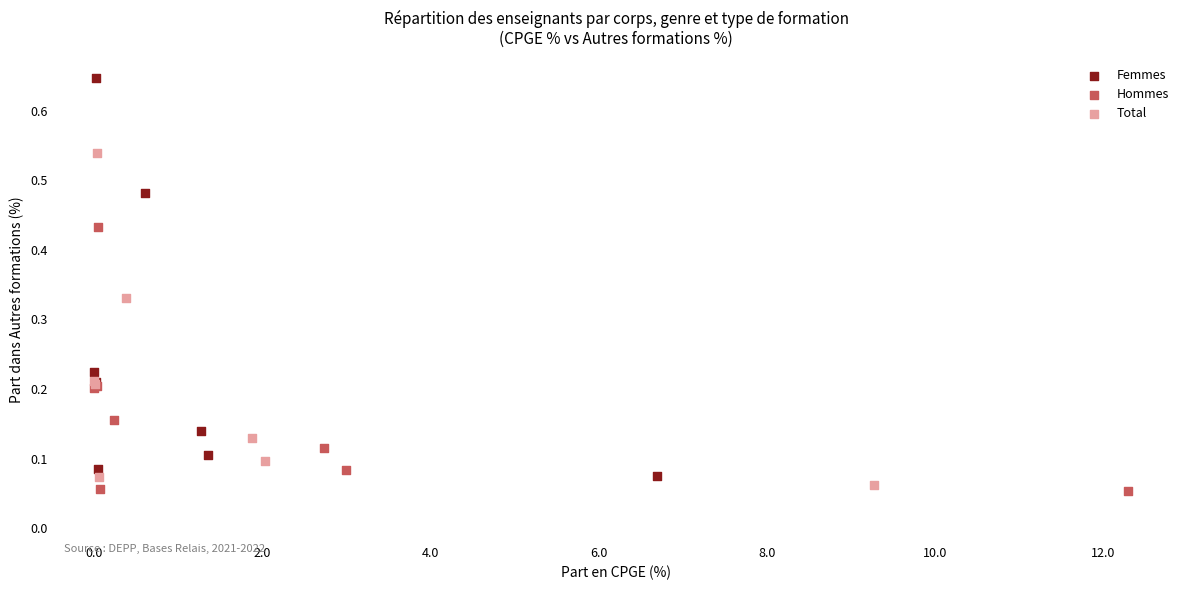

Which series contains the highest Y value?

Femmes